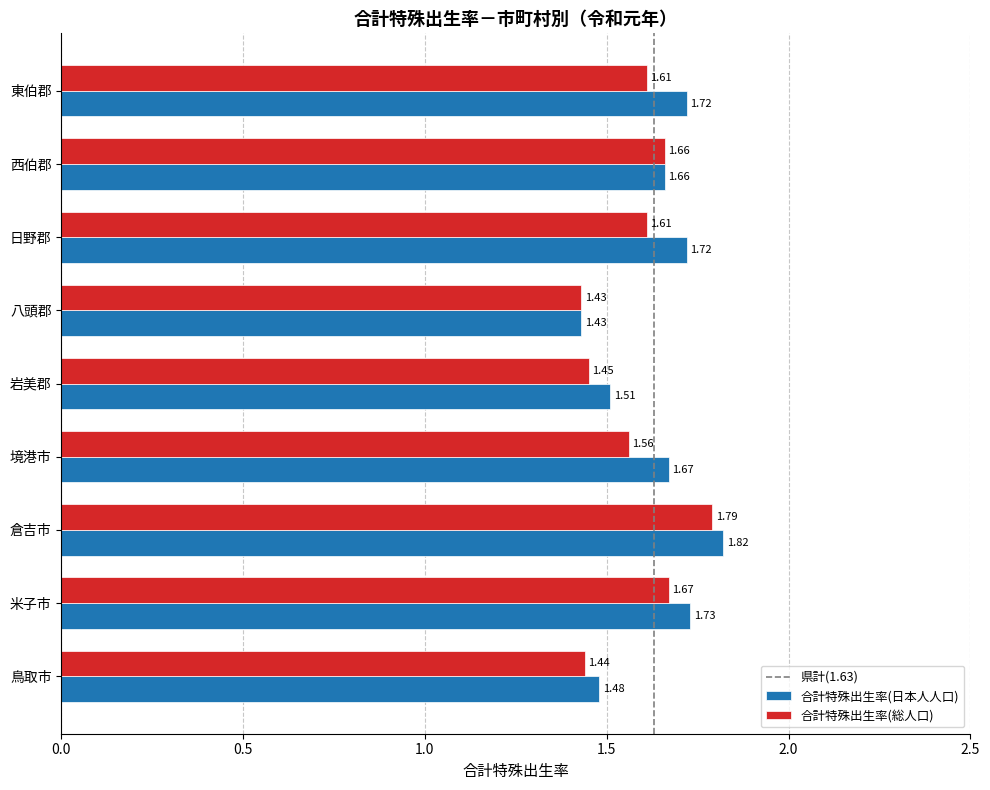

Between 倉吉市 and 西伯郡, which series saw the biggest shift?

合計特殊出生率(日本人人口)